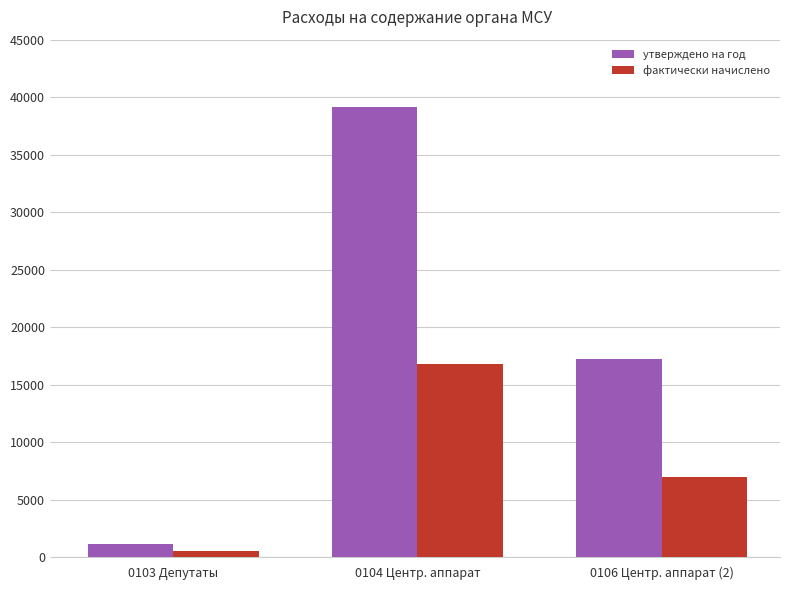

Reading left to right, what are all the values shown in this chart?

утверждено на год: 0103 Депутаты=1104	0104 Центр. аппарат=39139	0106 Центр. аппарат (2)=17196
фактически начислено: 0103 Депутаты=560	0104 Центр. аппарат=16758	0106 Центр. аппарат (2)=6920